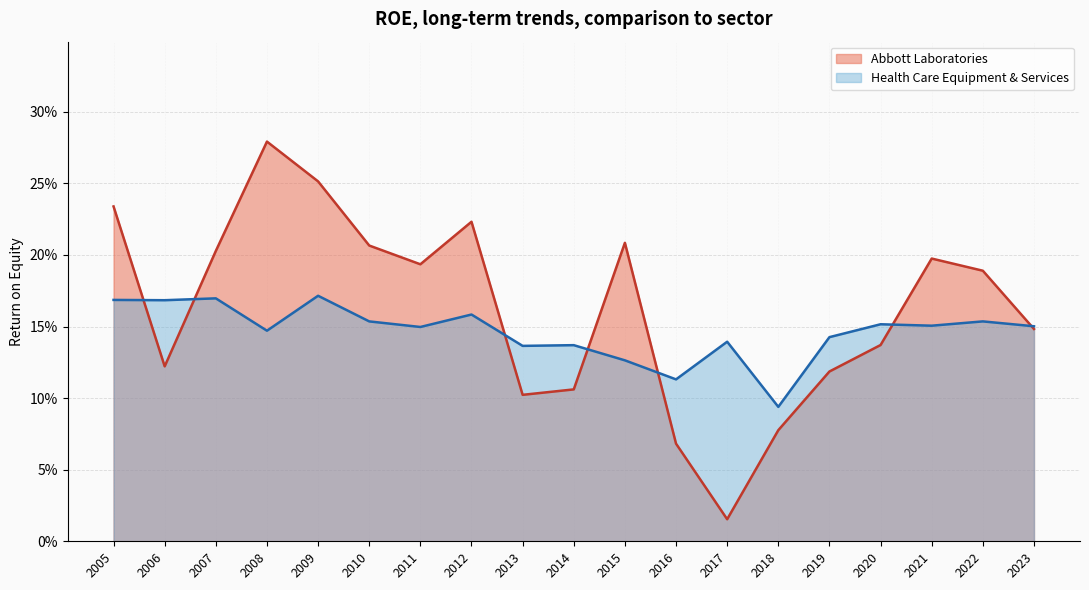

Between 2005 and 2015, which series saw the biggest shift?

Health Care Equipment & Services